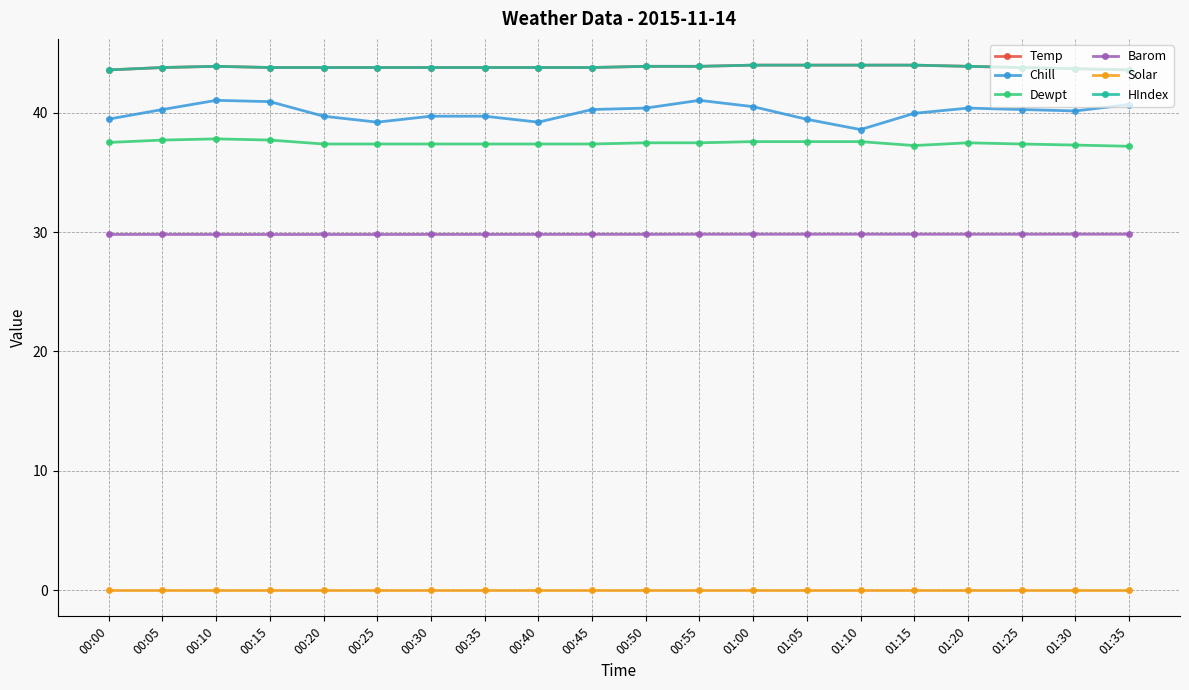

What is the sum of all Chill values?

801.2